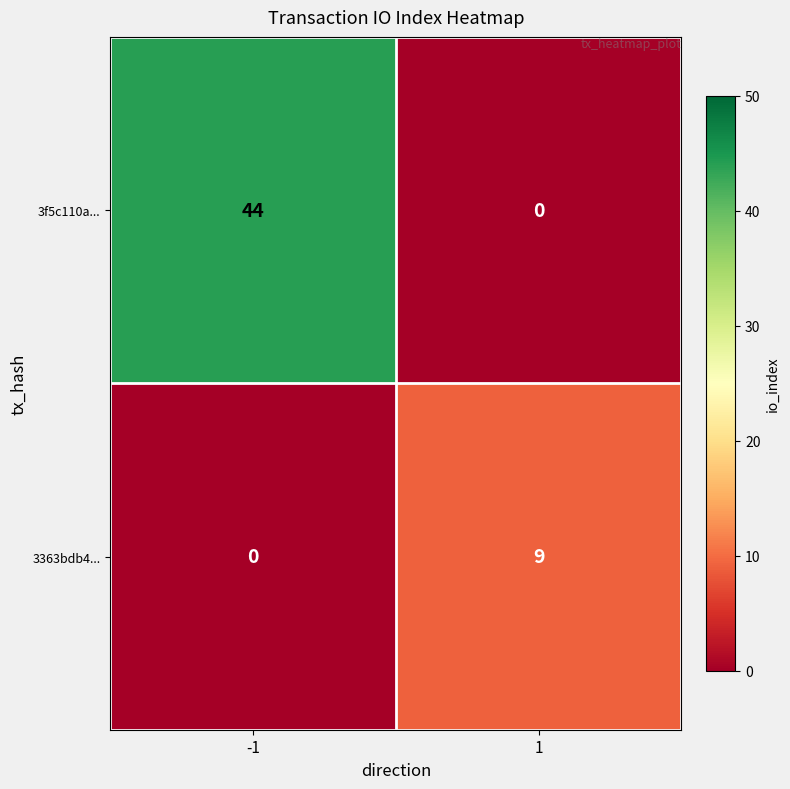

What is the greatest value displayed?

44